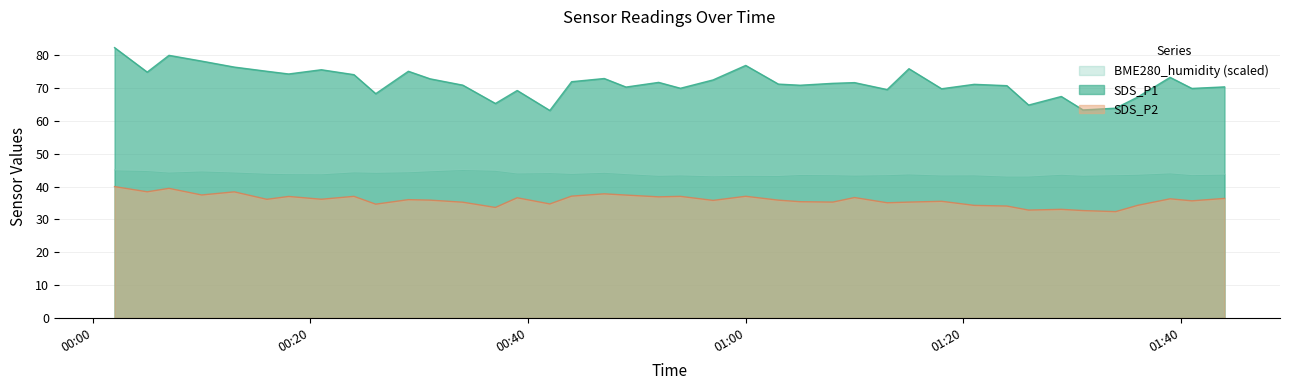

What is the minimum value for BME280_humidity (scaled)?

43.2